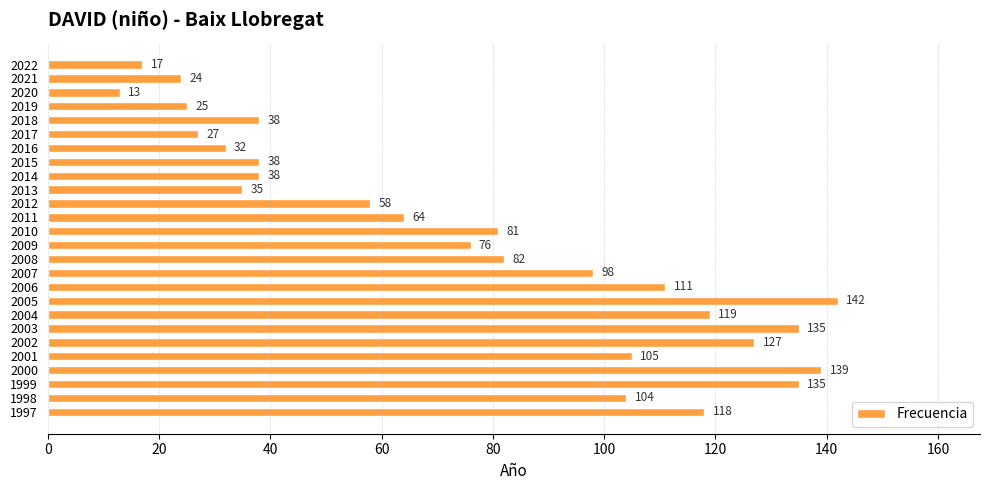

Is it true that the value at 2012 is 85?

False